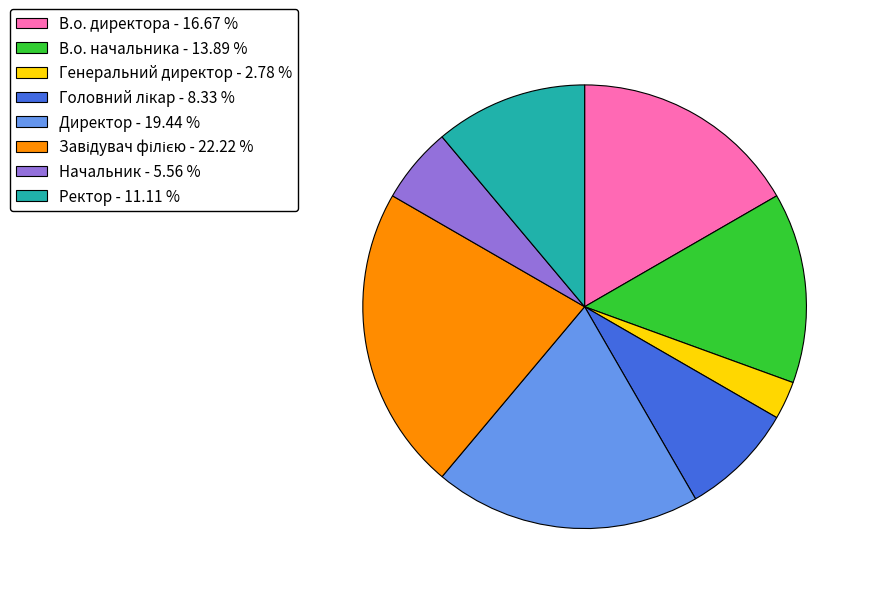

Is the sum of Генеральний директор - 2.78 % and В.о. директора - 16.67 % greater than half?

No